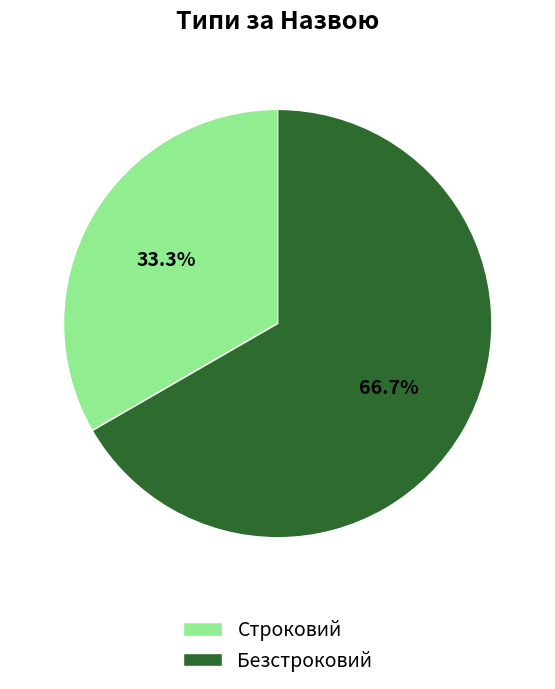

Do Безстроковий and Строковий together represent more than half of the pie?

Yes